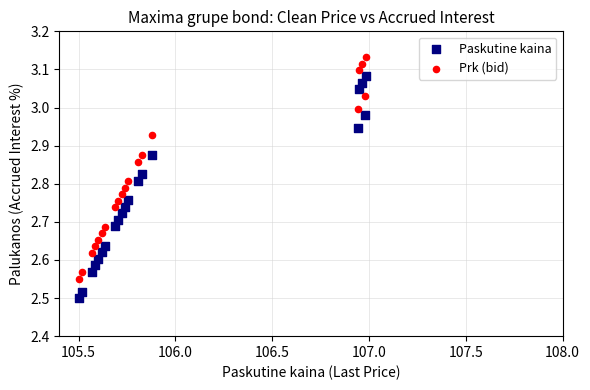

Which series reaches the minimum Y coordinate?

Paskutine kaina